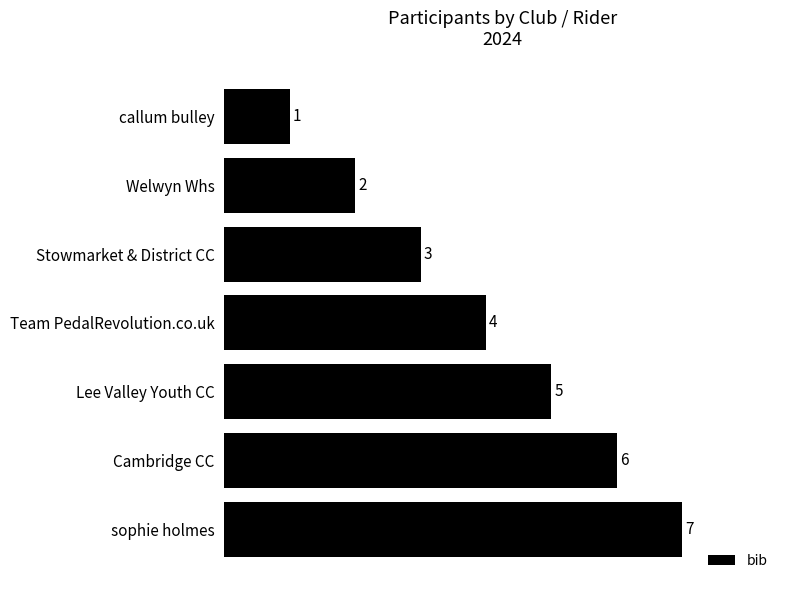

What is the value of the 6th bar from the top?

6